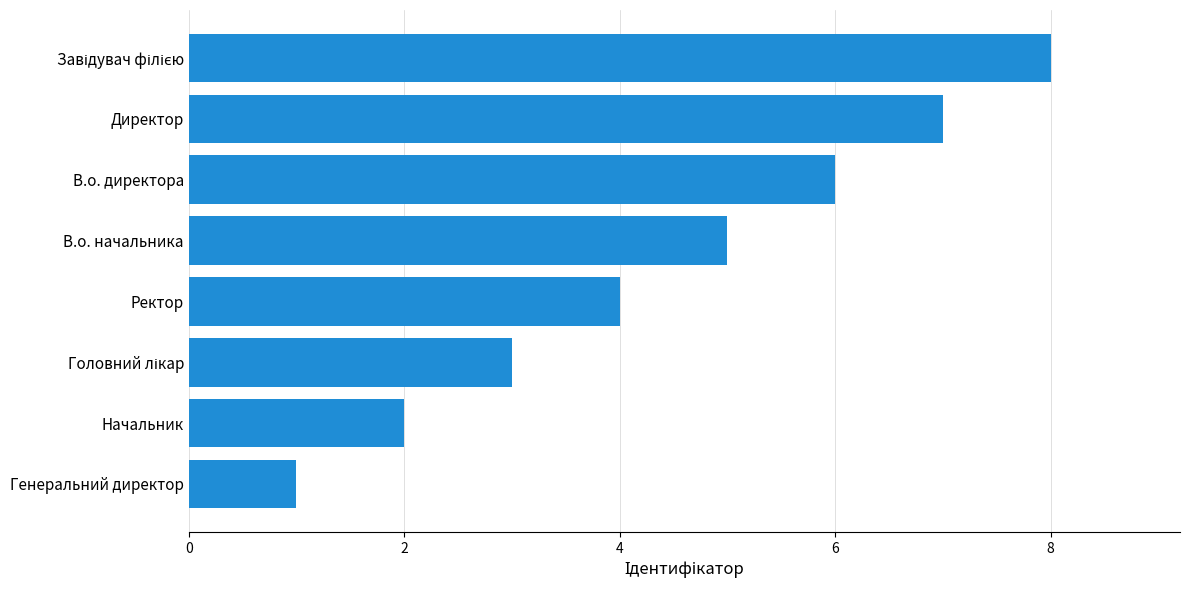

What is the ratio of the value at В.о. директора to the value at Начальник?

3.0